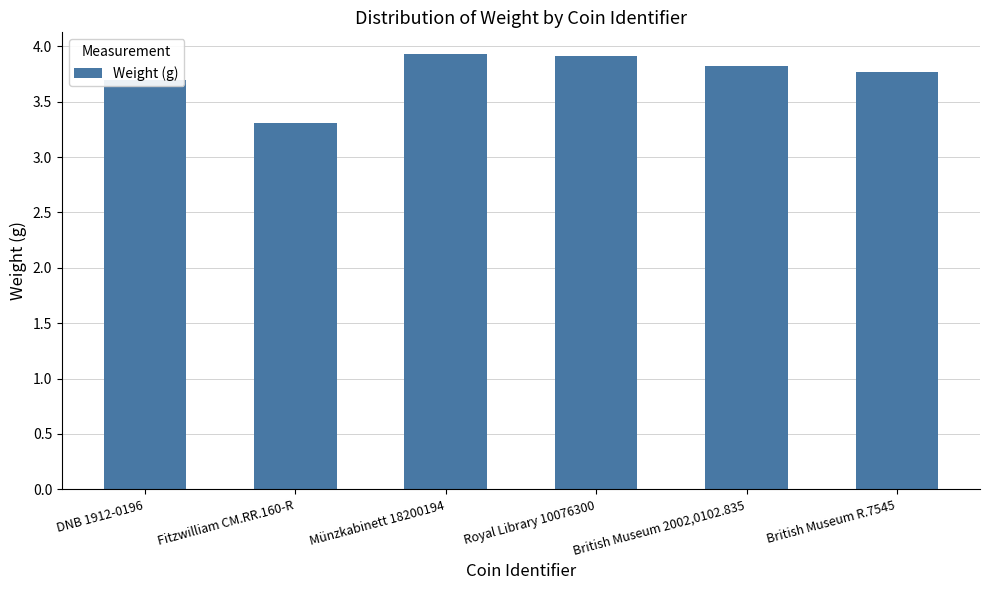

What is the label of the 2nd bar from the left?

Fitzwilliam CM.RR.160-R